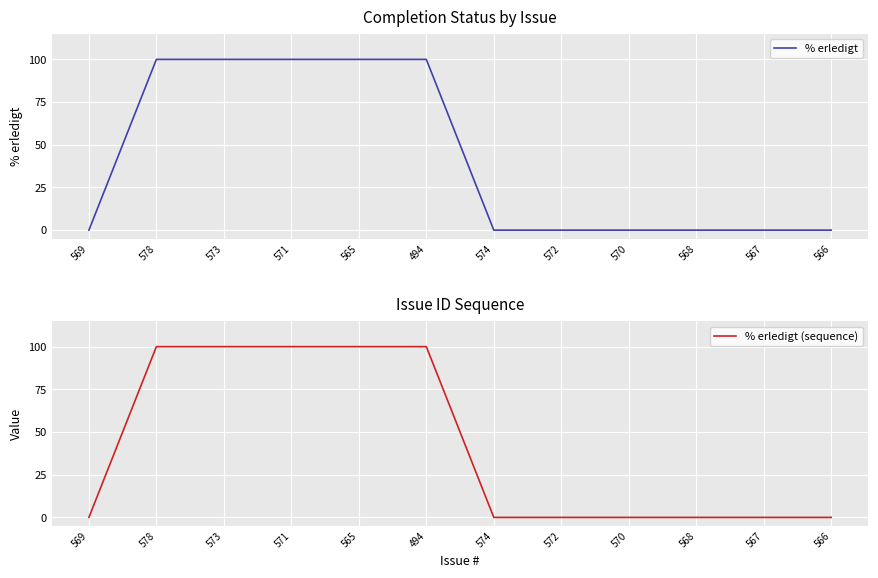

At which category is the sum across all series the highest?

578